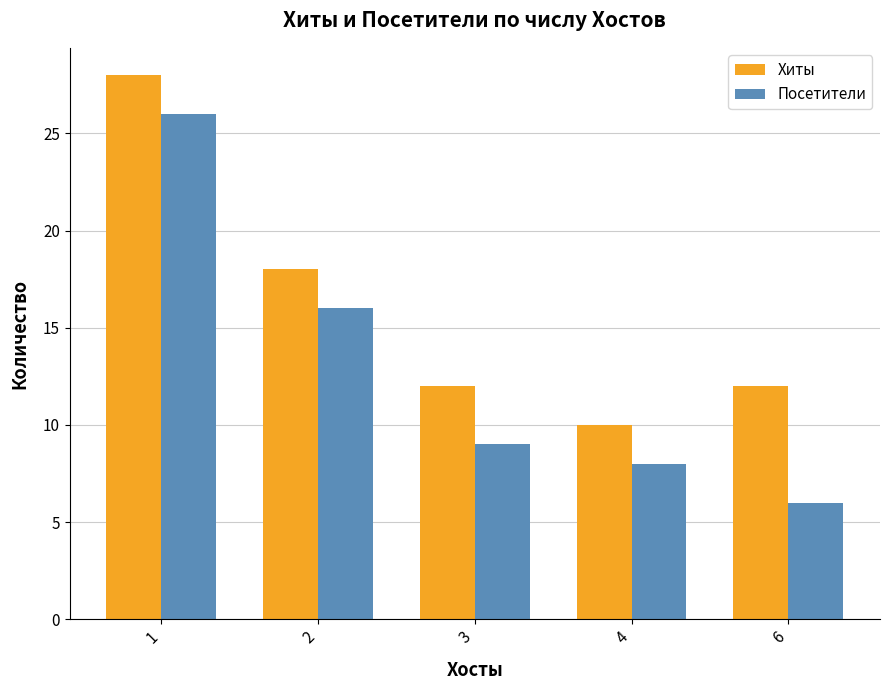

Which series changed the most between 3 and 6?

Посетители